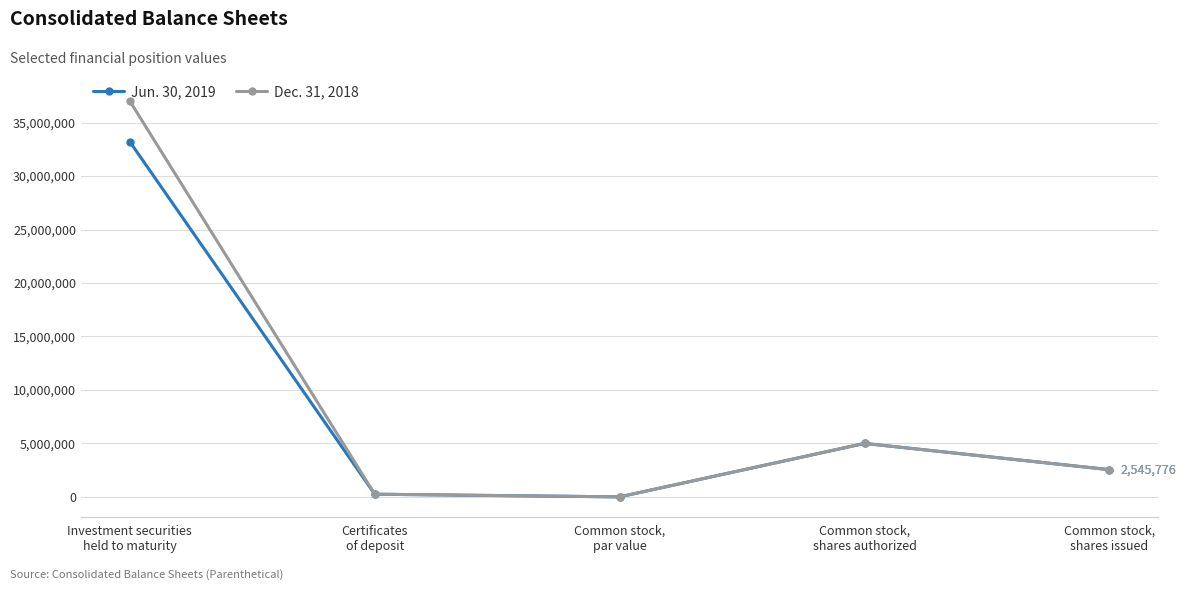

Count the number of data series in this chart.

2